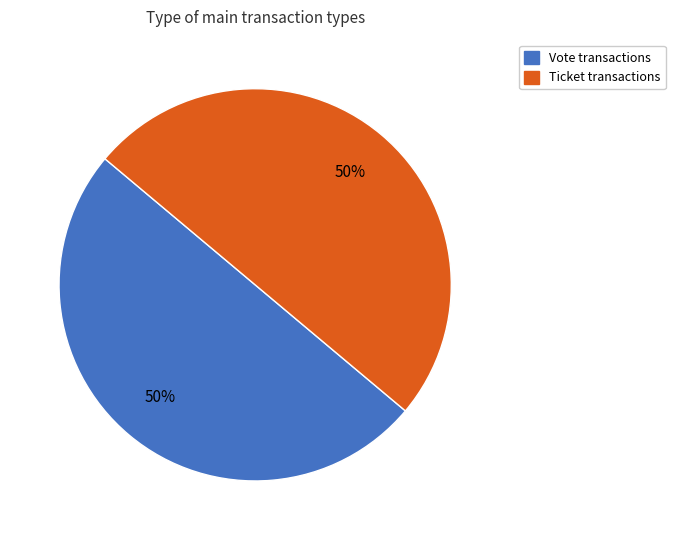

To the nearest percent, what is the average slice percentage?

50%